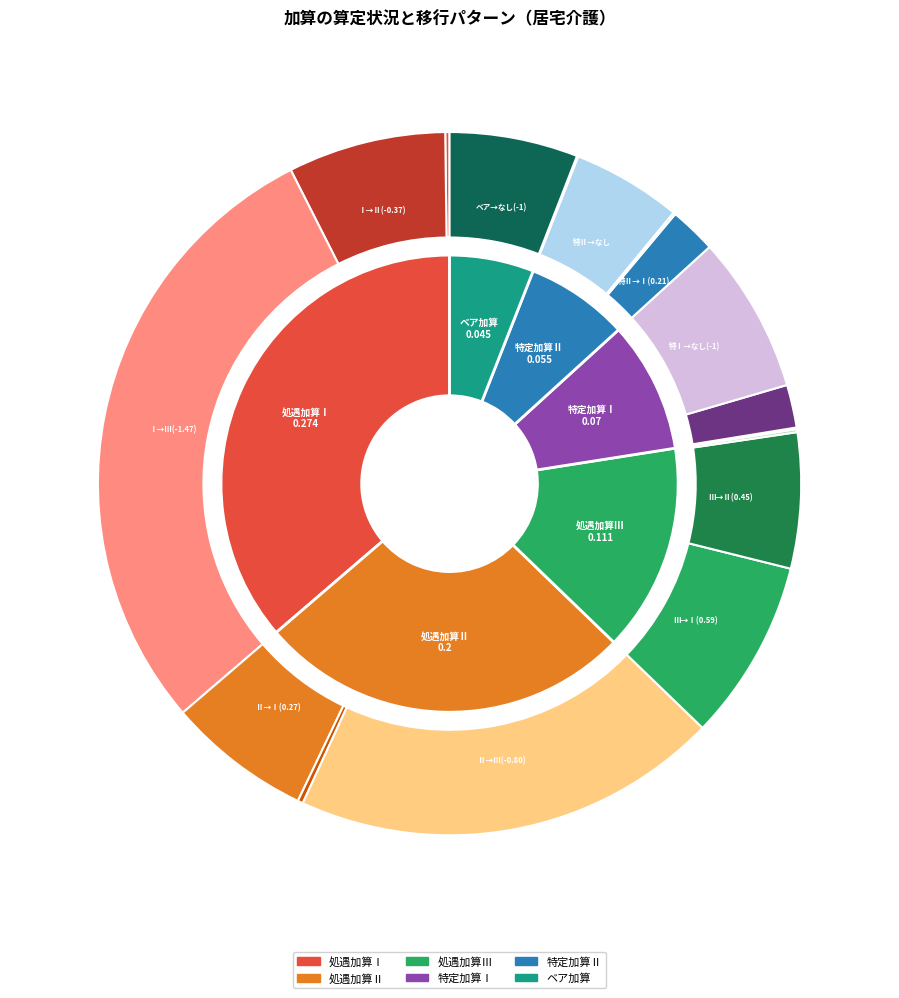

Which has a higher value, ベア加算なし or 処遇加算Ⅱ?

処遇加算Ⅱ